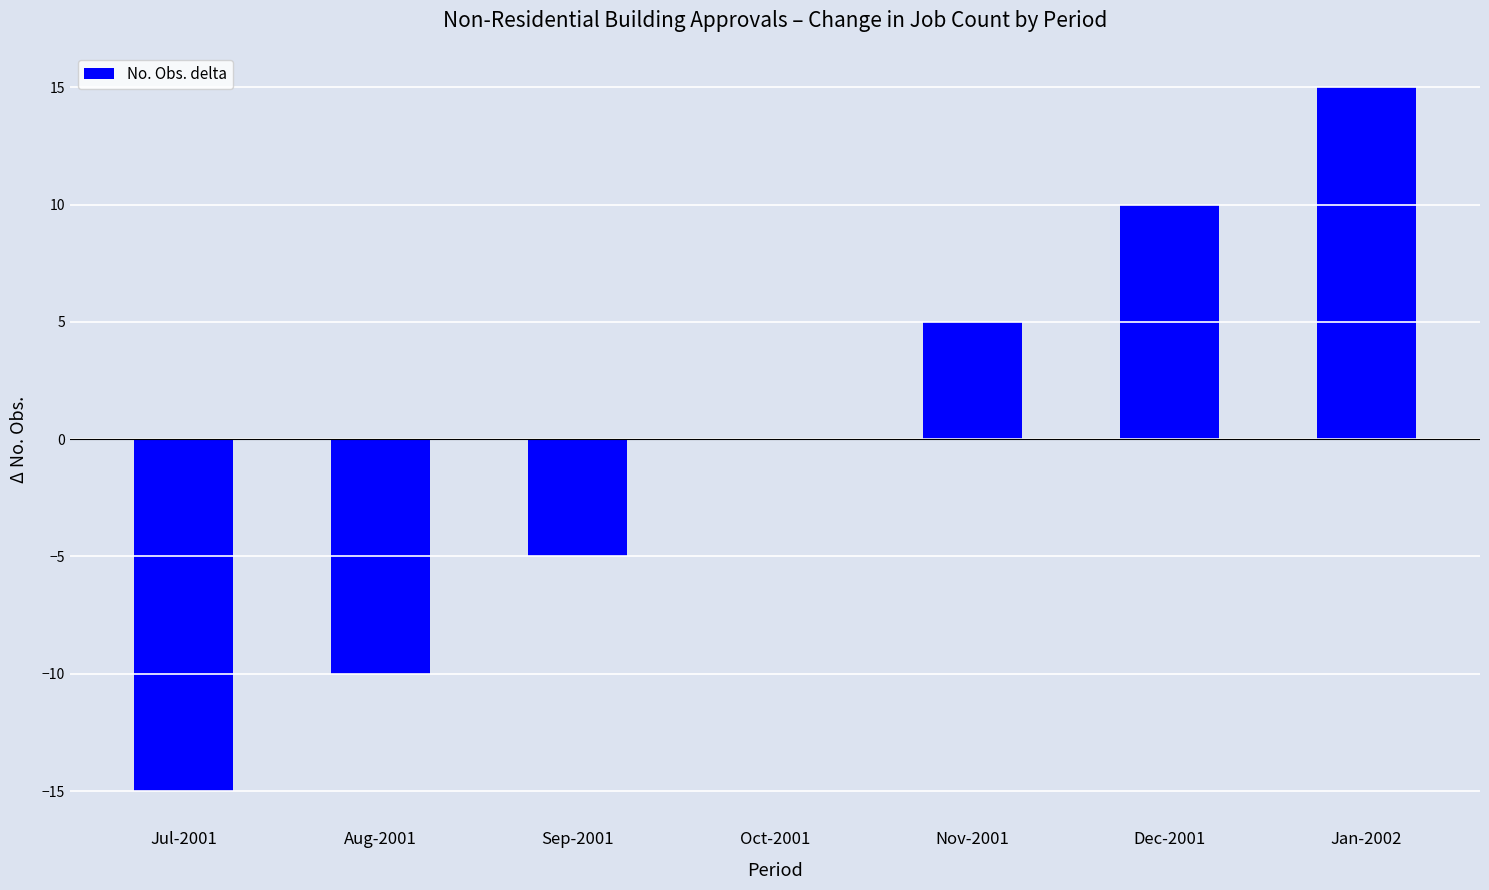

What is the change in value from Jul-2001 to Aug-2001?

+5